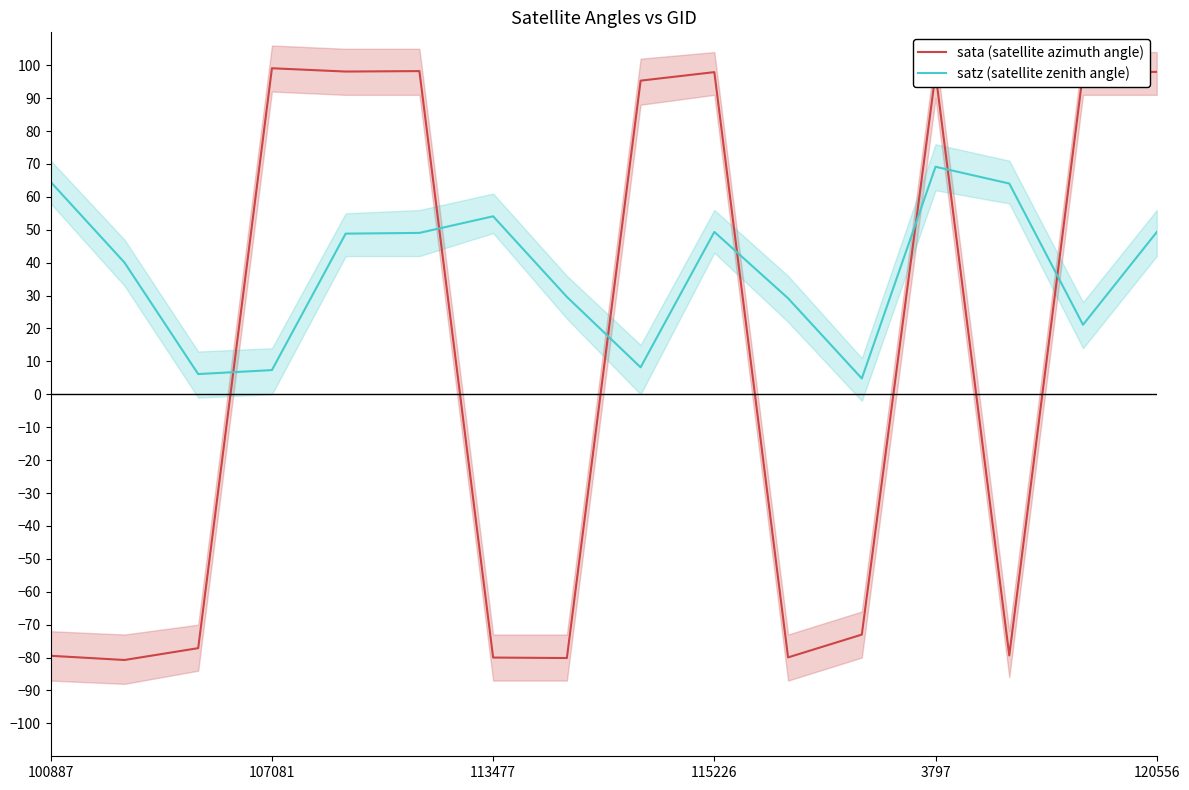

What is the spread (max minus min) of values at 11?

77.8